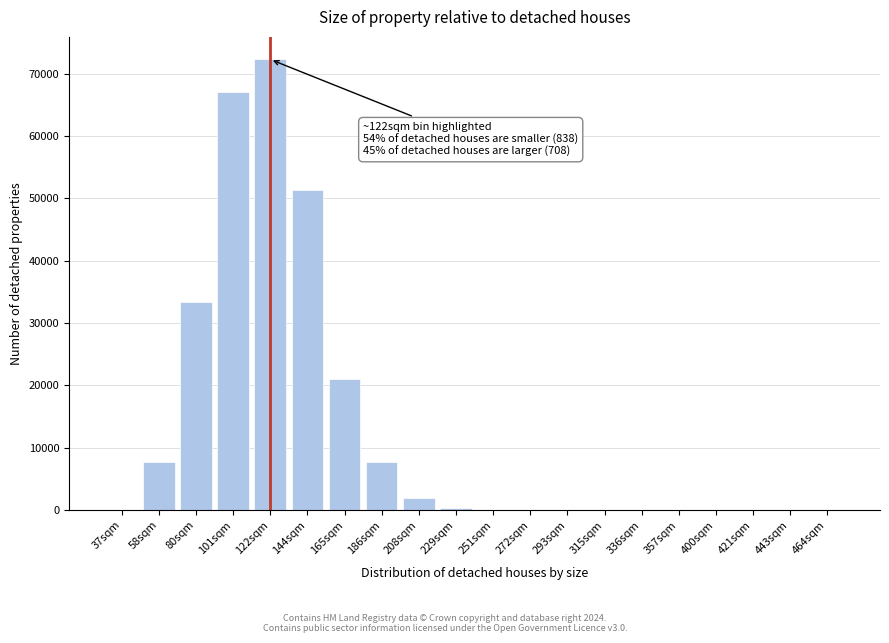

What is the sum of all values?

262986